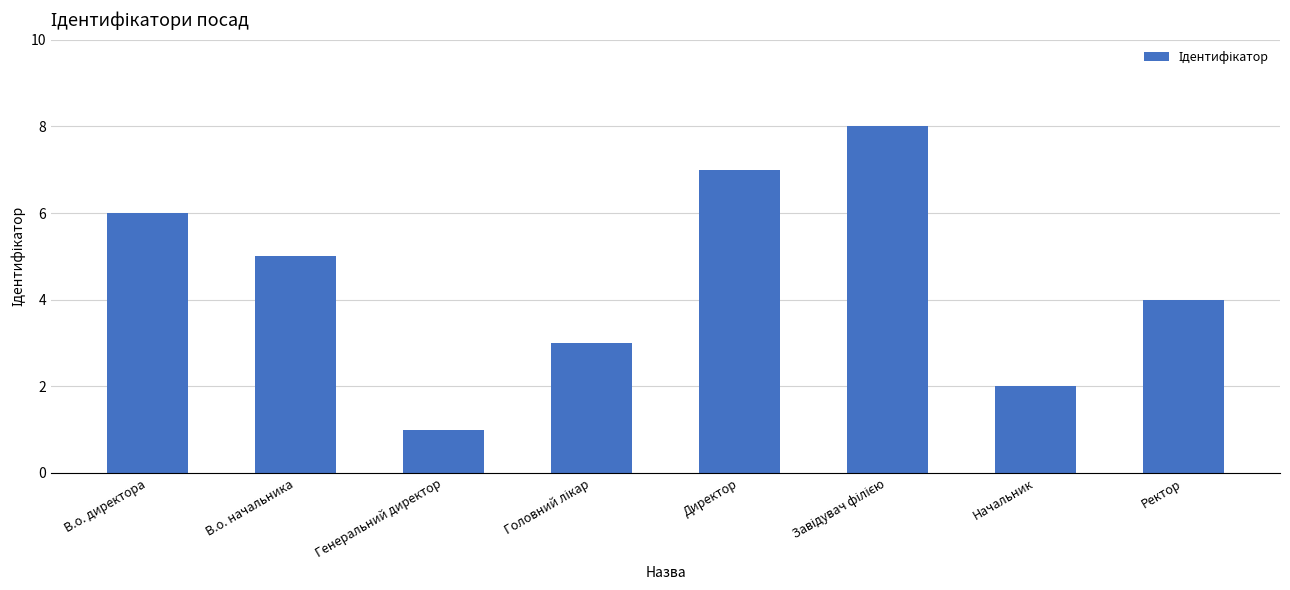

What is the smallest value displayed?

1